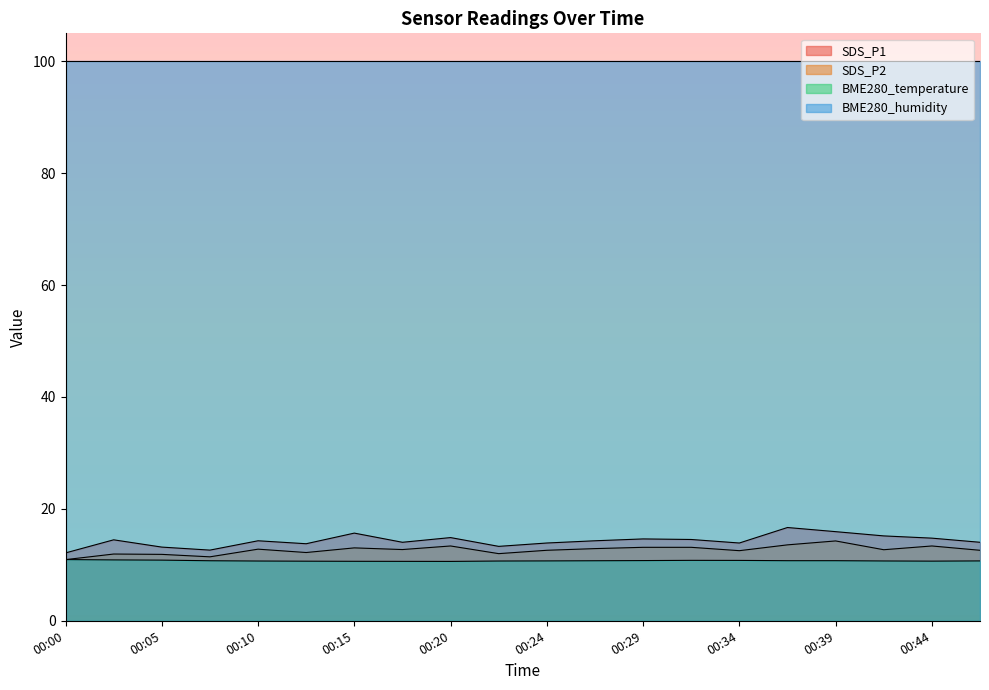

Where is the first local maximum for BME280_temperature?

00:32